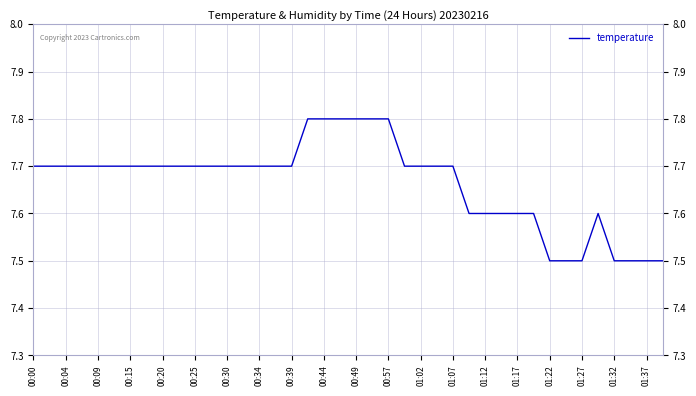

What is the maximum value shown in the chart?

7.8